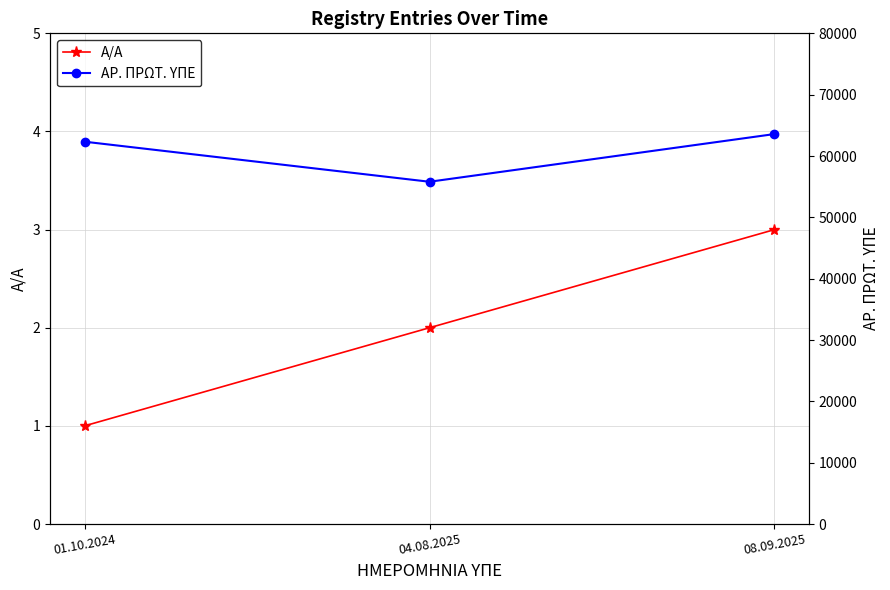

Is it true that A/A equals 1 at 04.08.2025?

False